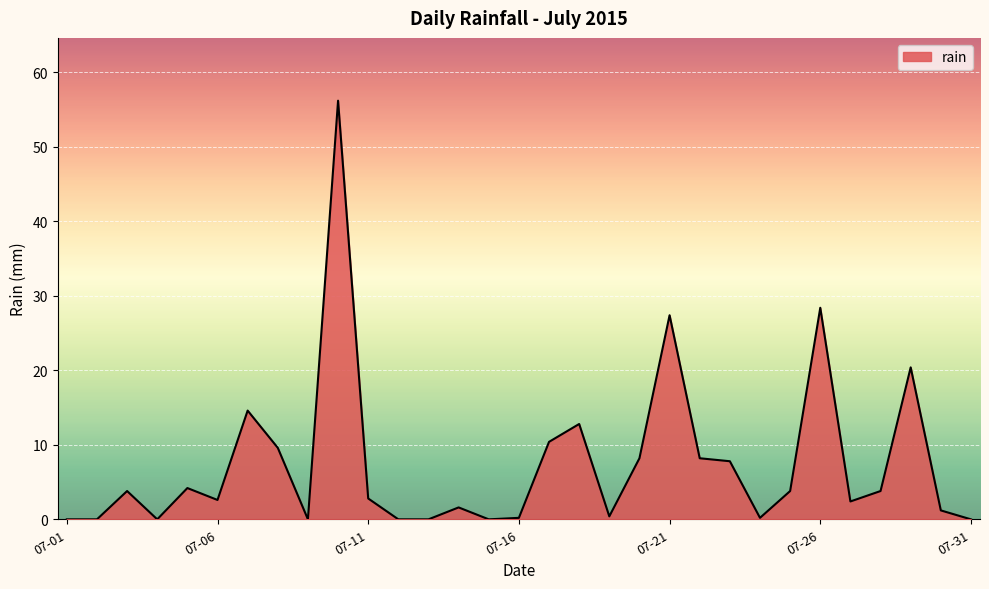

How many lines are shown in the chart?

1